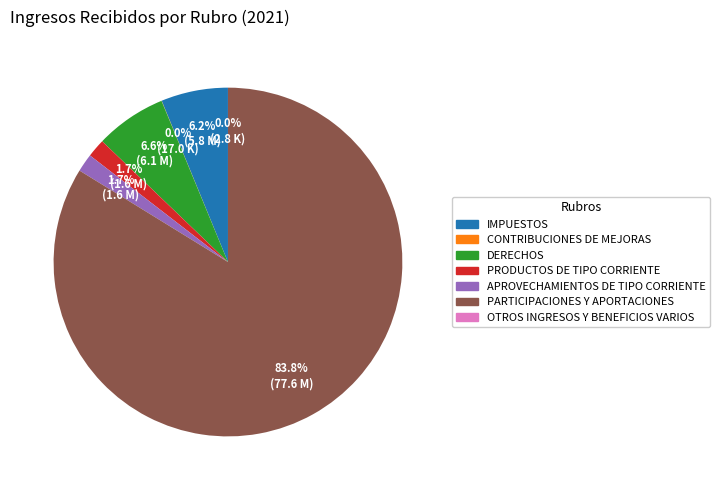

To the nearest percent, what percentage of the pie is IMPUESTOS?

6%